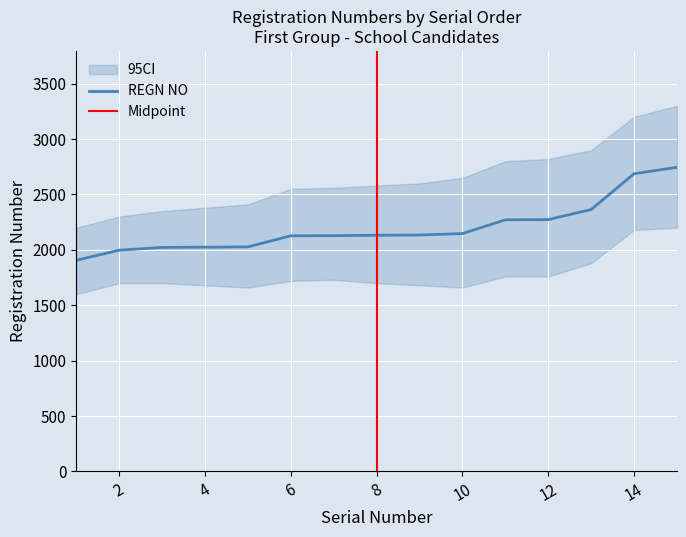

How many data points are above 2132?

7